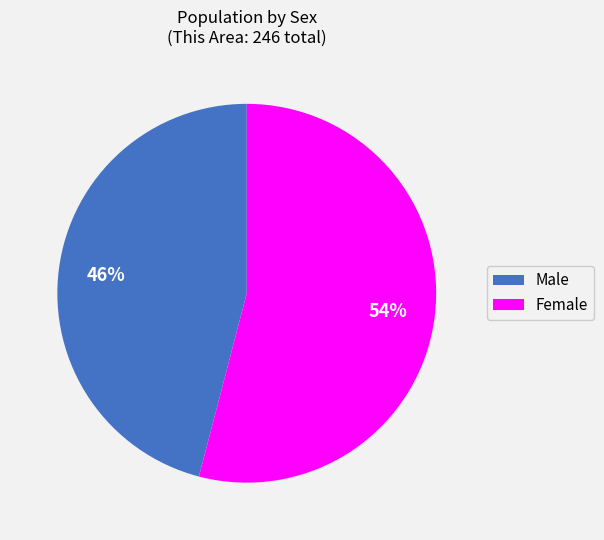

Approximately how many times larger is the value at Female compared to Male?

1.2